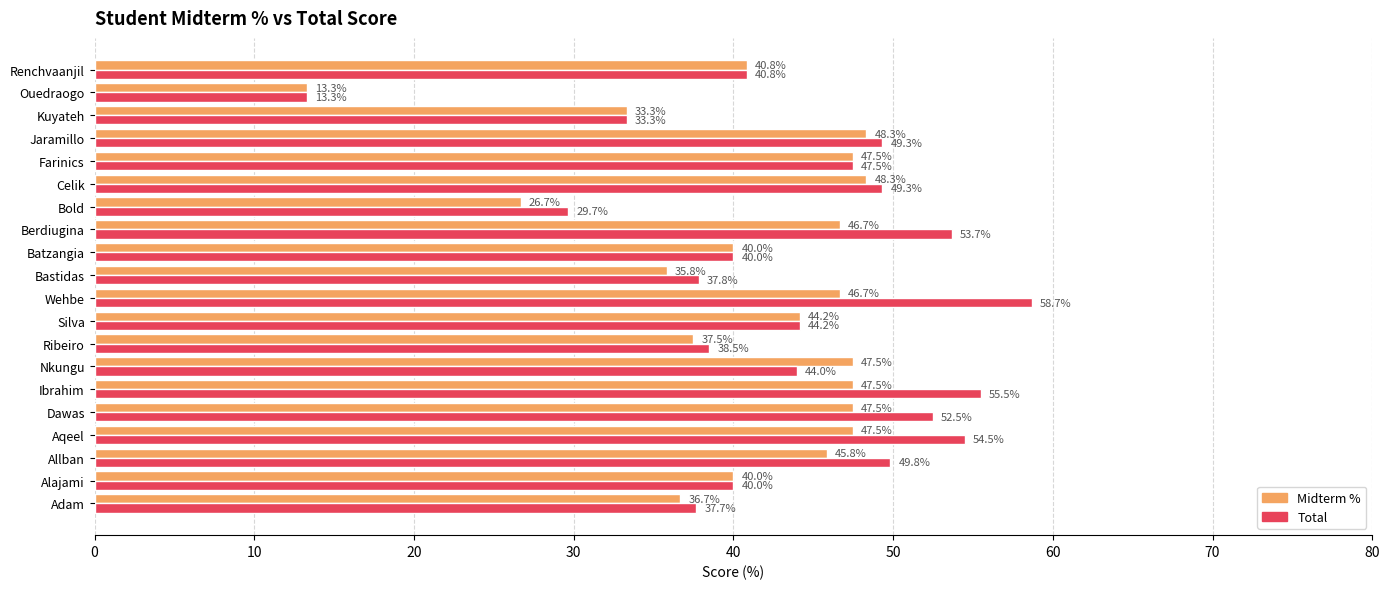

Between Aqeel and Batzangia, which series saw the biggest shift?

Total